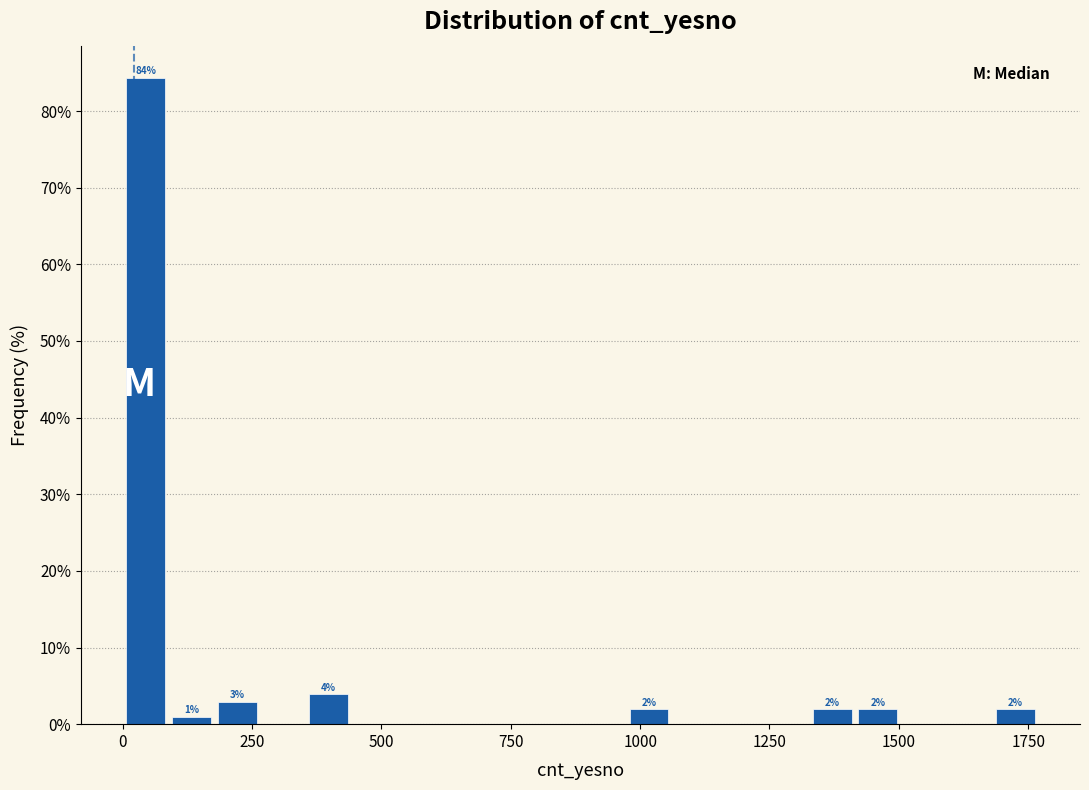

Around what value on the x-axis is the tallest bar? Give the approximate position of its centre, as read against the axis.

50